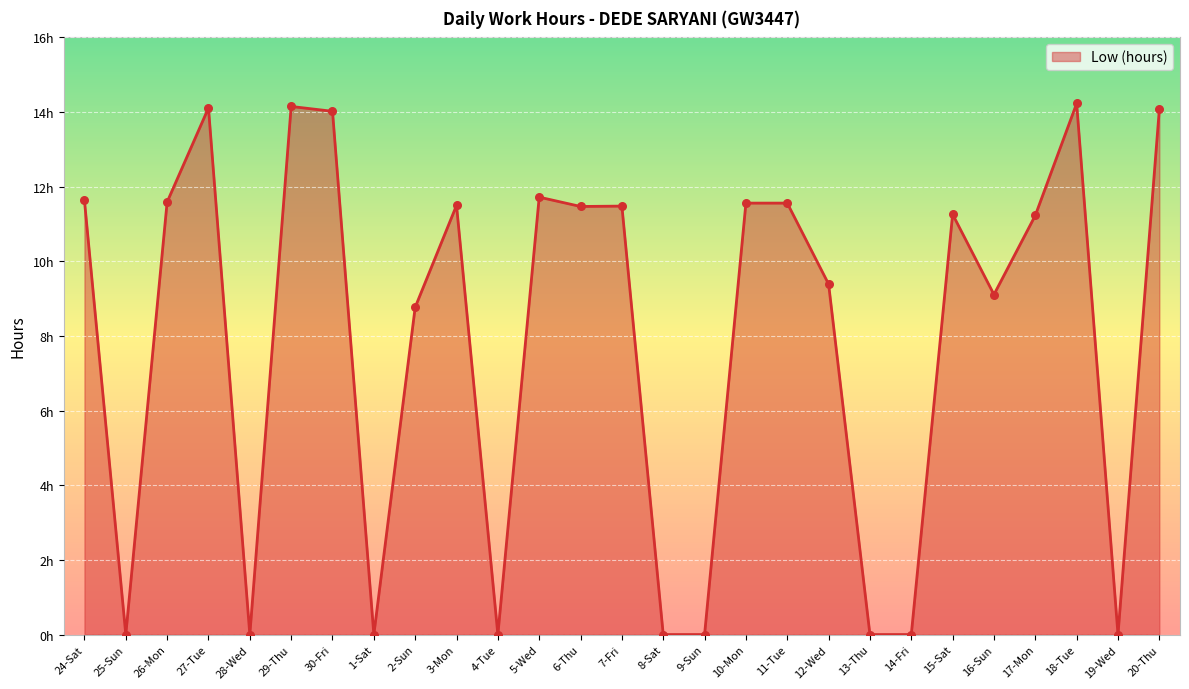

What is the ratio of the value at 2-Sun to the value at 6-Thu?

0.8